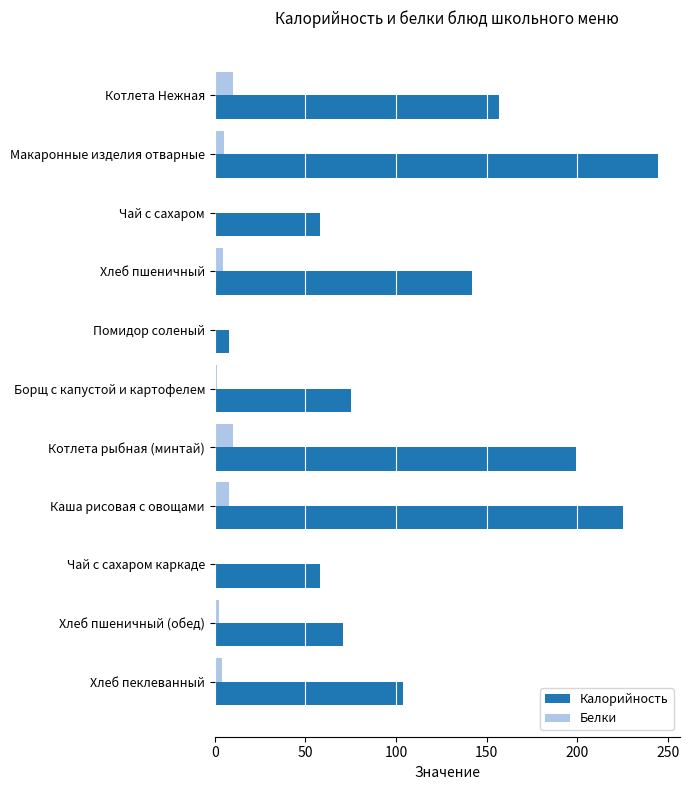

At which label is Калорийность closest to 126?

Хлеб пшеничный